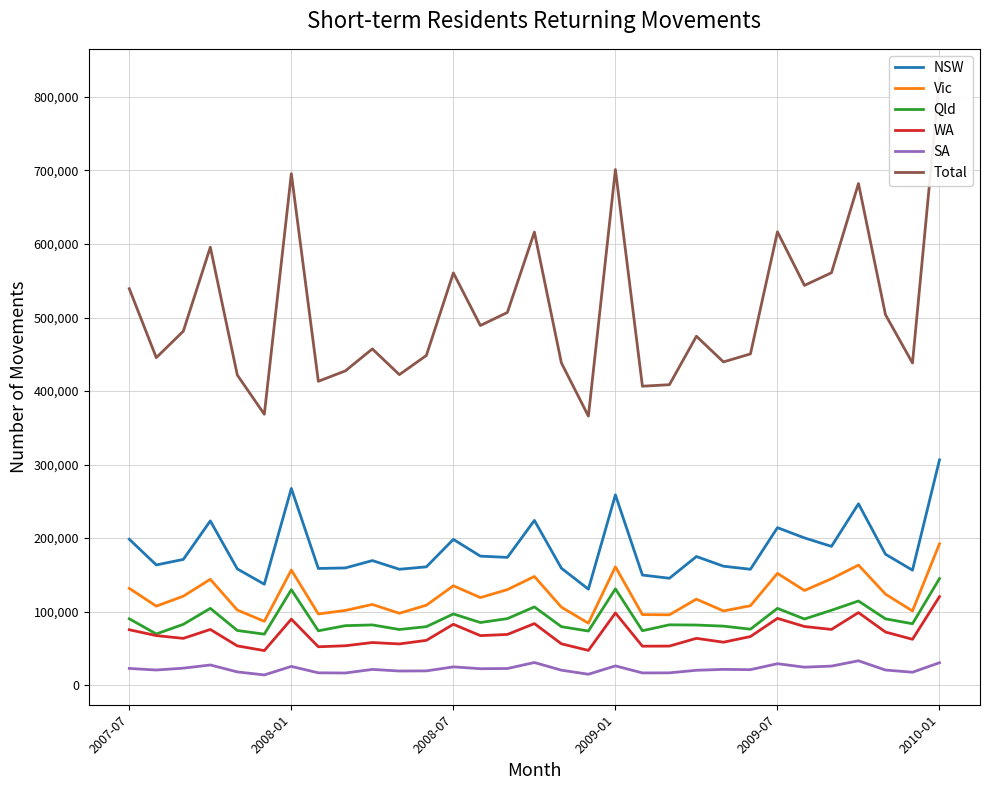

What is the minimum value for NSW?

130620